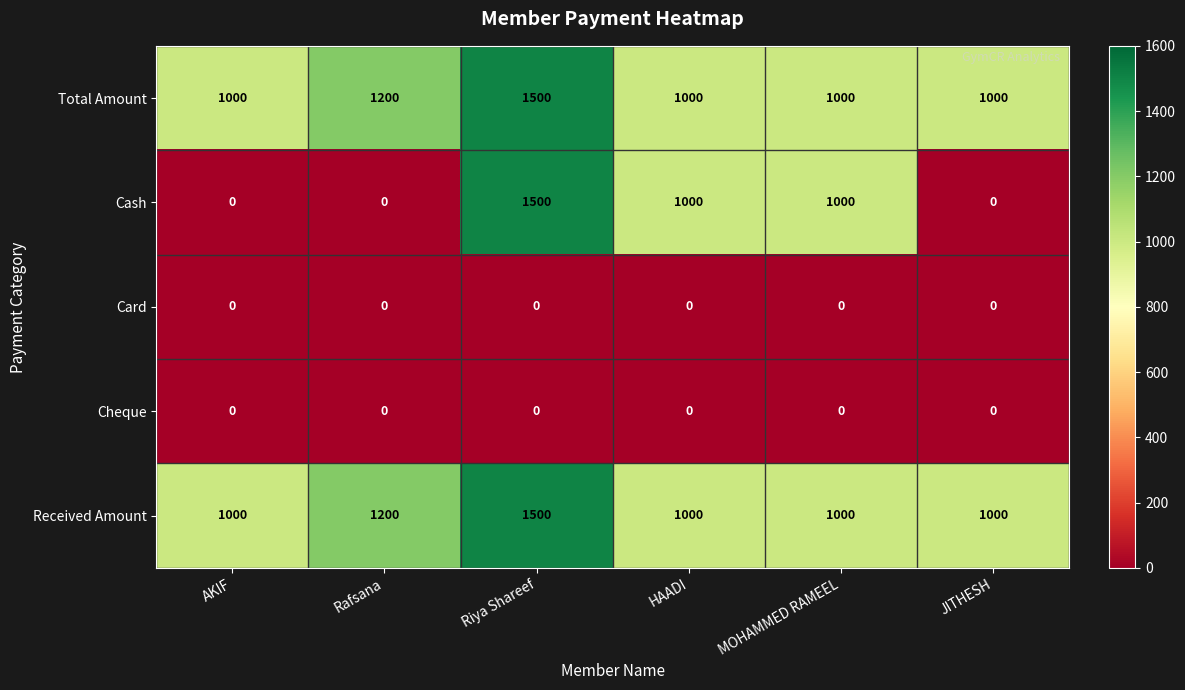

Is it true that Cash equals 473 at MOHAMMED RAMEEL?

False